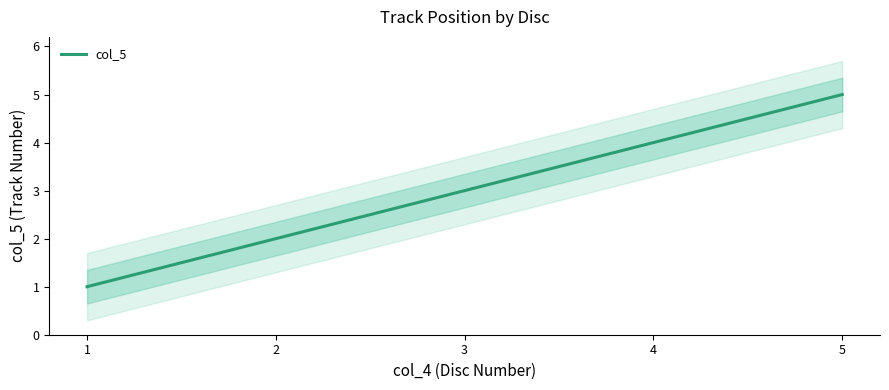

Where is the data nearest to the value 3?

3